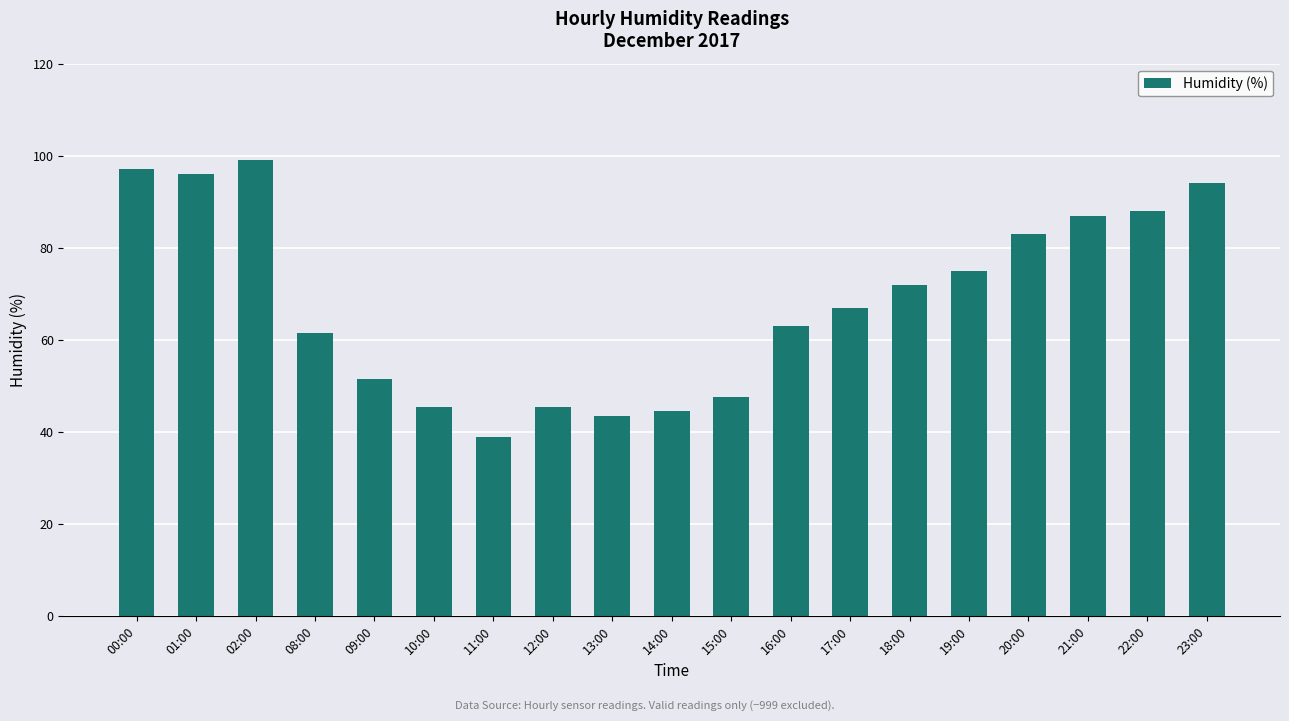

Approximately how many times larger is the value at 23:00 compared to 10:00?

2.1